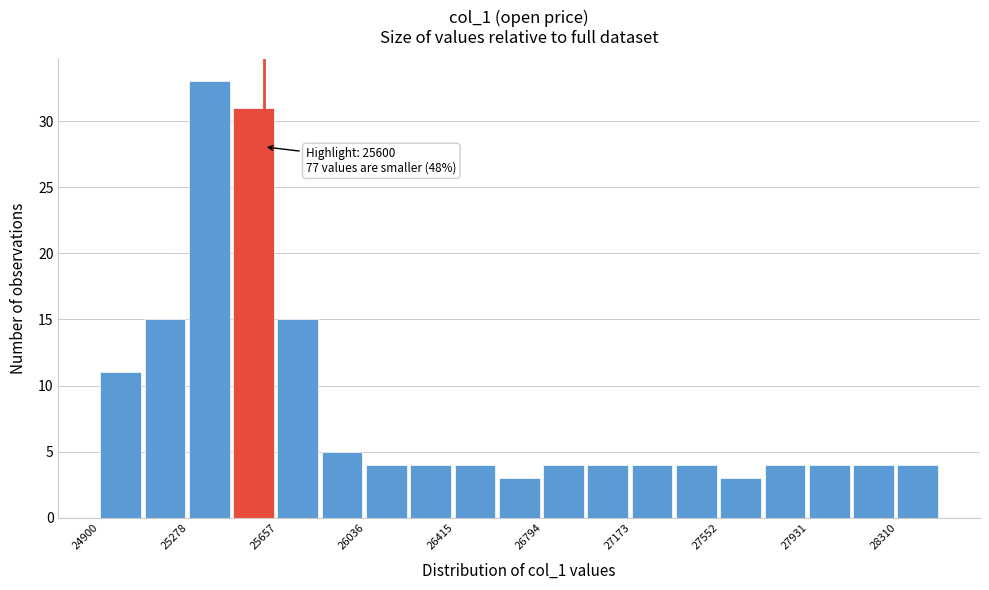

Around what value on the x-axis is the tallest bar? Give the approximate position of its centre, as read against the axis.

25350